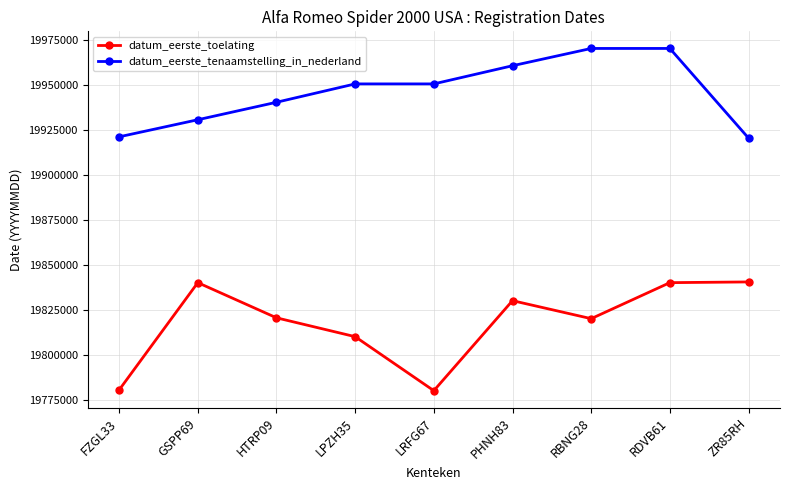

True or false: datum_eerste_toelating and datum_eerste_tenaamstelling_in_nederland intersect in this chart.

False